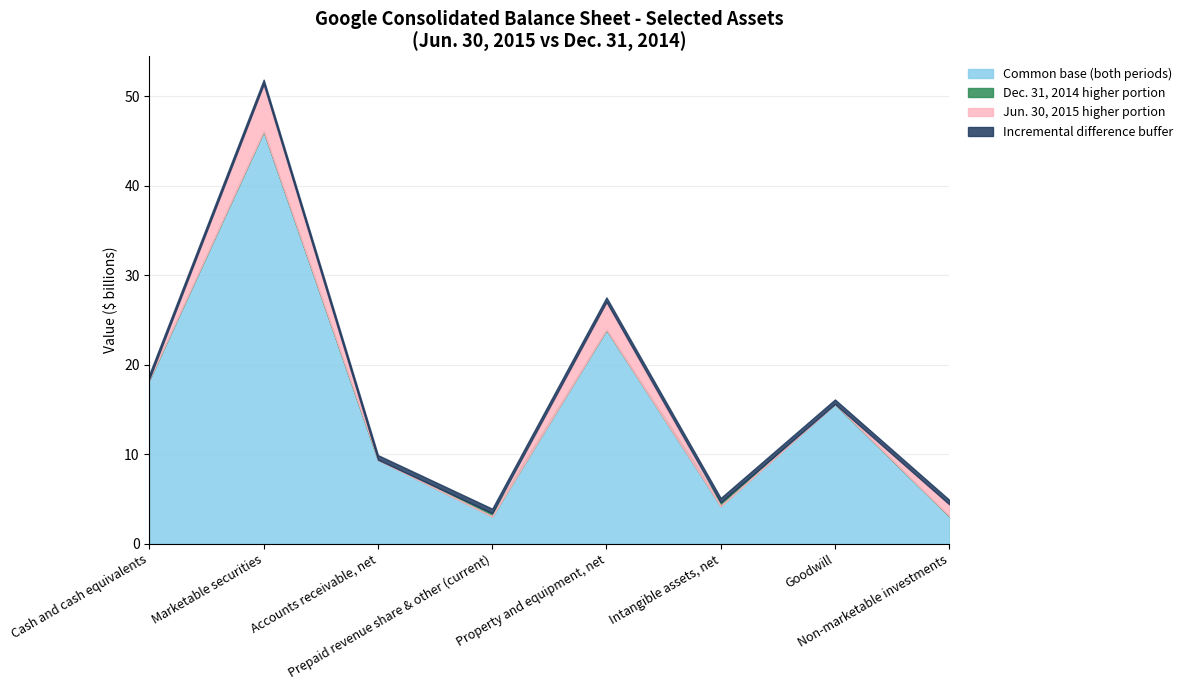

Between Prepaid revenue share & other (current) and Accounts receivable, net, which is larger?

Accounts receivable, net